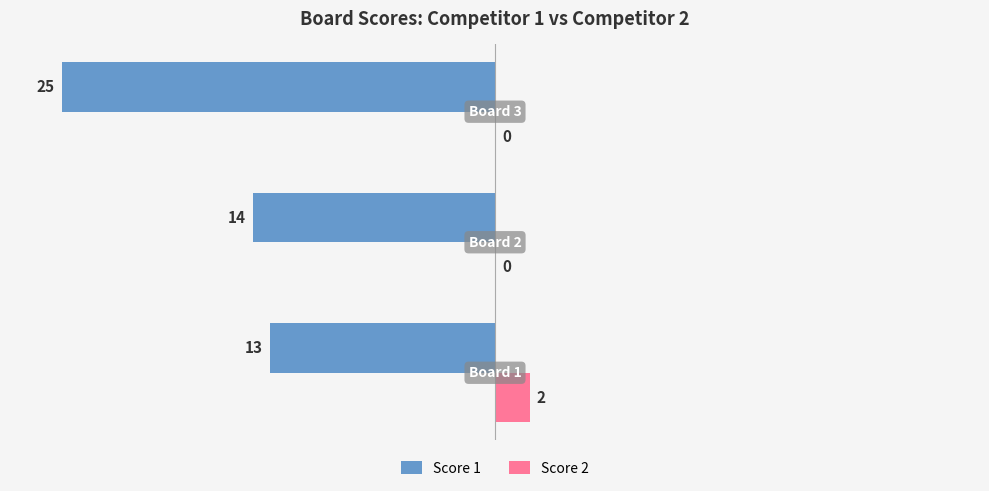

How many Score 2 values are between 0 and 2?

3